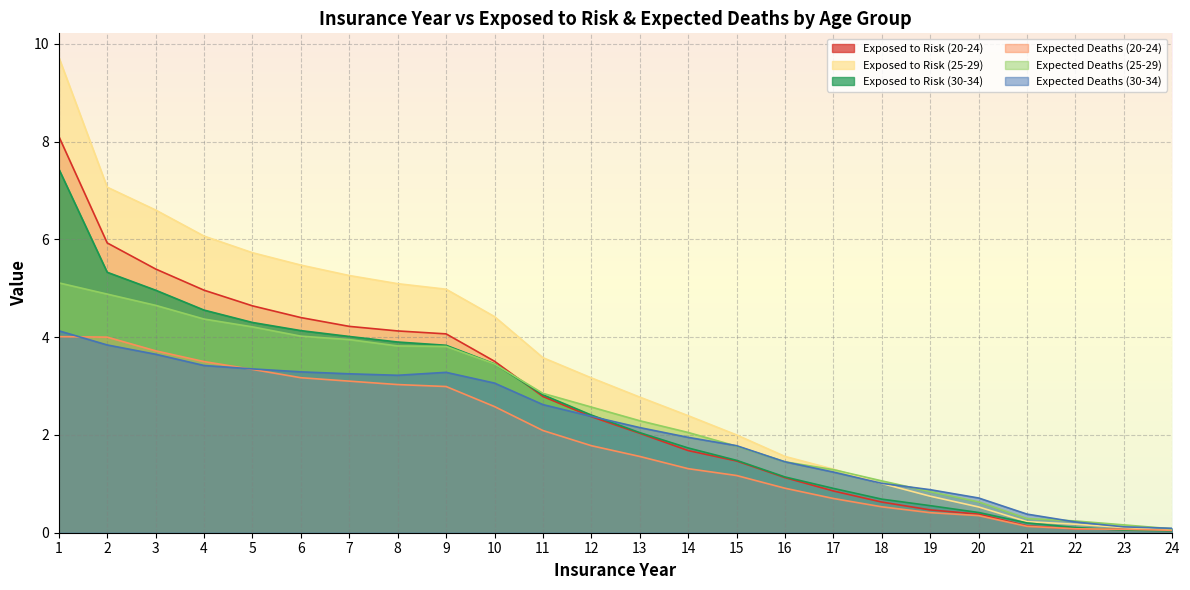

What is the average value of the Exposed to Risk (25-29) series?

3.3